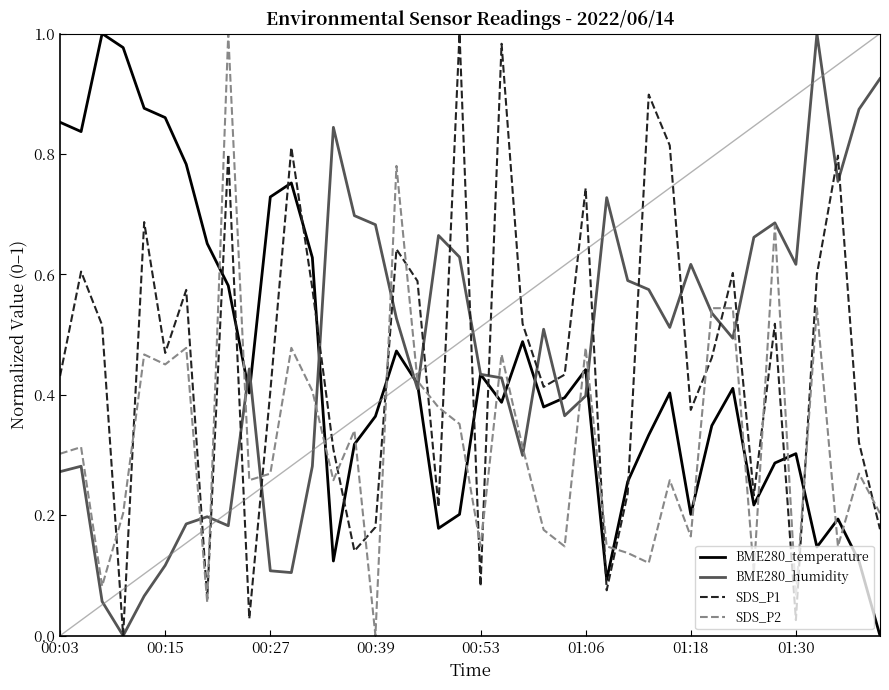

True or false: SDS_P2 has more than 1 interior local peaks.

True